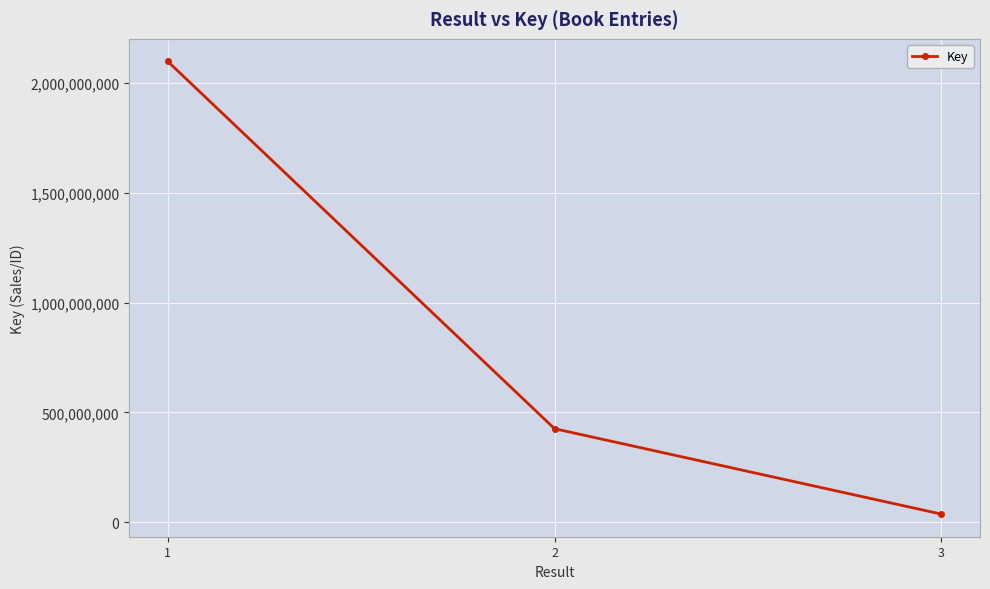

Read the value at 2.

425815998